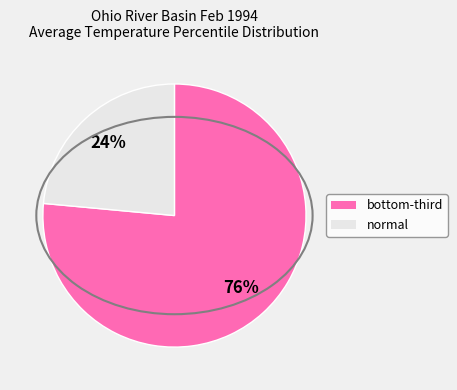

Rank the categories by value from highest to lowest.

bottom-third, normal